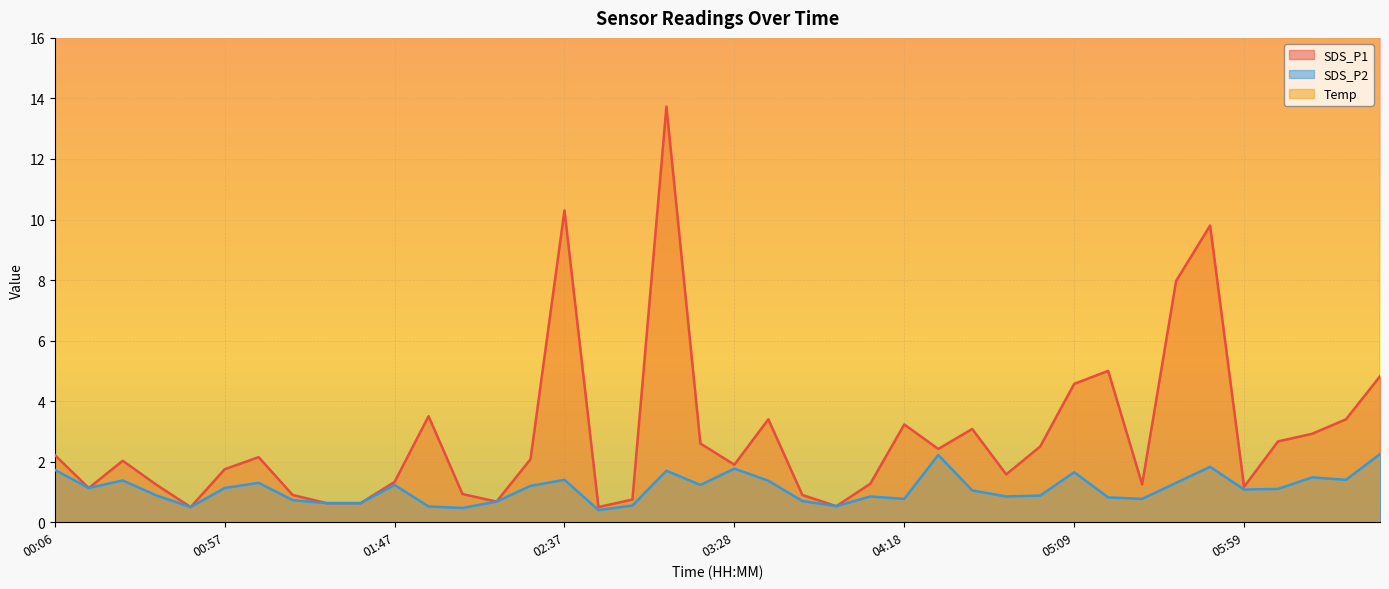

True or false: SDS_P2 and SDS_P1 intersect in this chart.

False